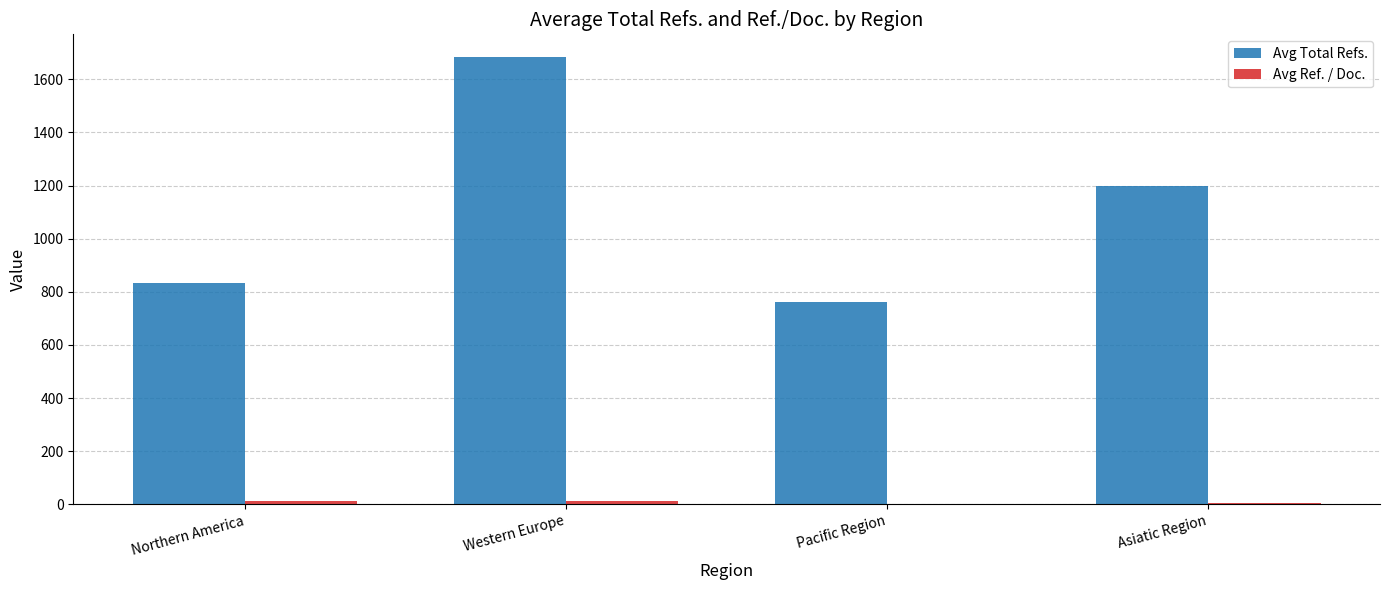

What is the total value across all series at Pacific Region?

761.0